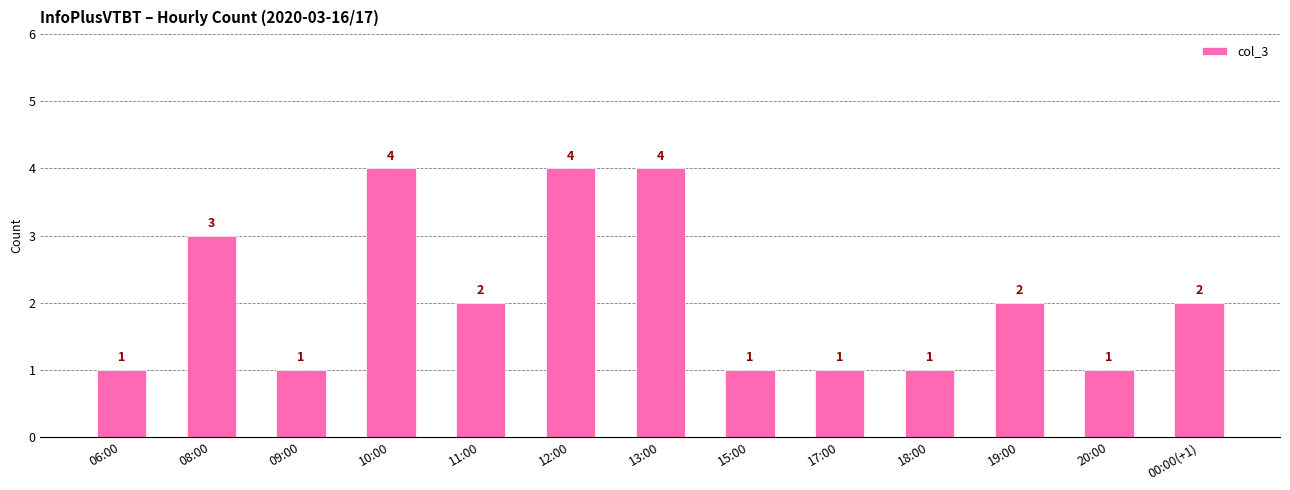

What value does the data have at 08:00?

3